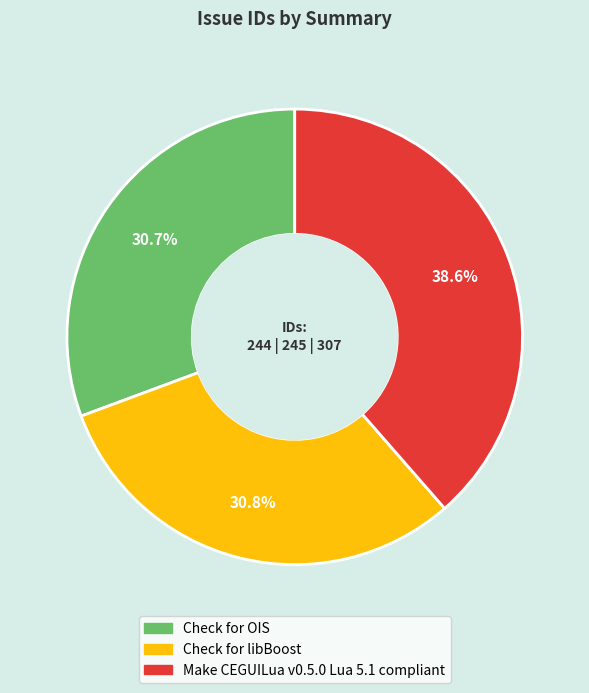

True or false: Check for OIS accounts for 31% of the total.

True